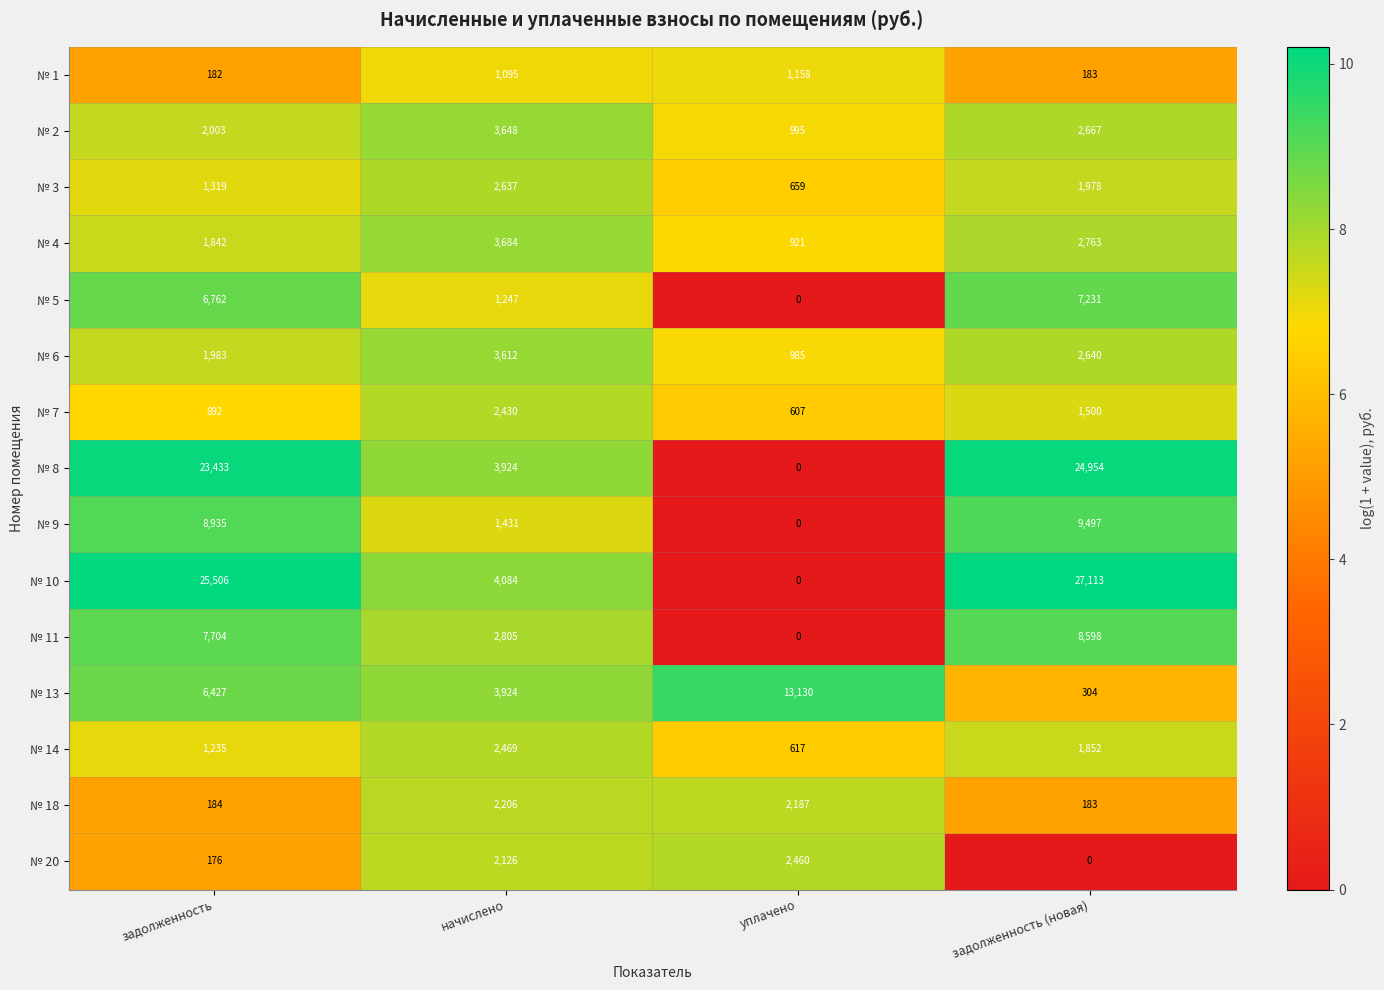

At which category is the sum across all series the highest?

задолженность (новая)